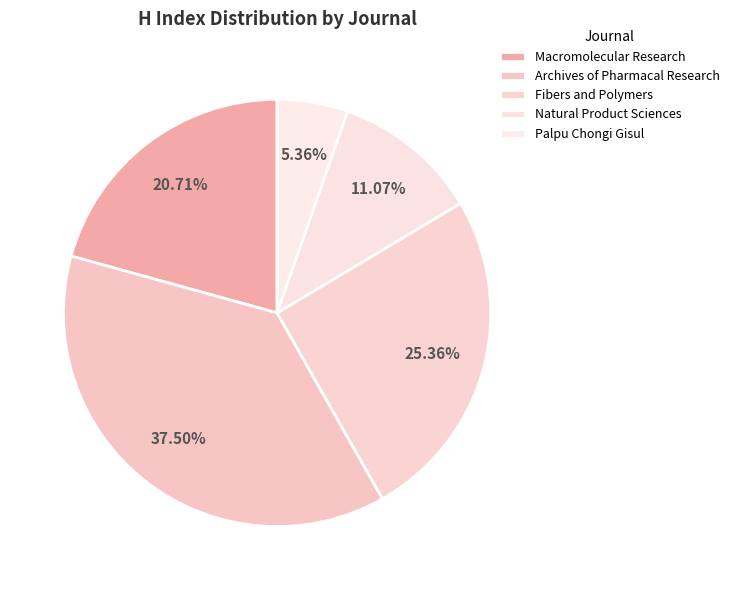

Is it true that Fibers and Polymers is 25% of the pie?

True